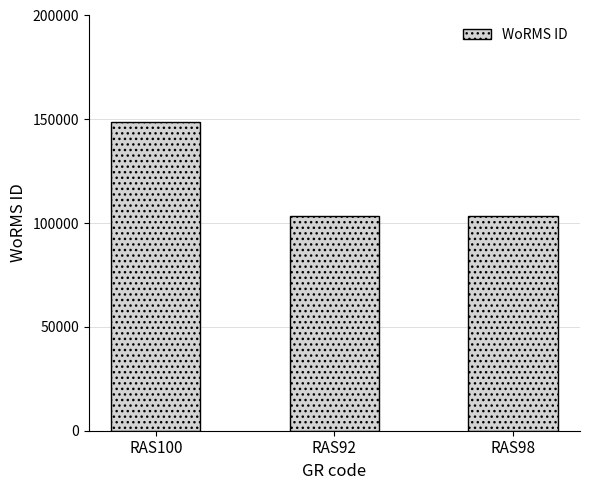

What is the label of the 3rd bar from the right?

RAS100